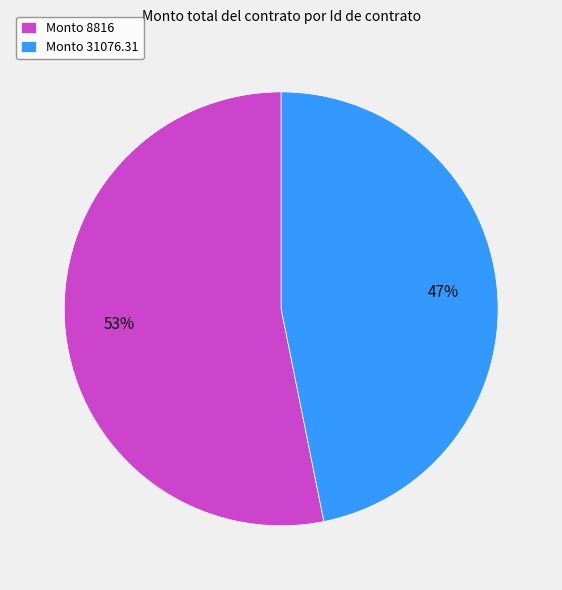

The Monto 8816 slice represents 61% of the pie. True or false?

False